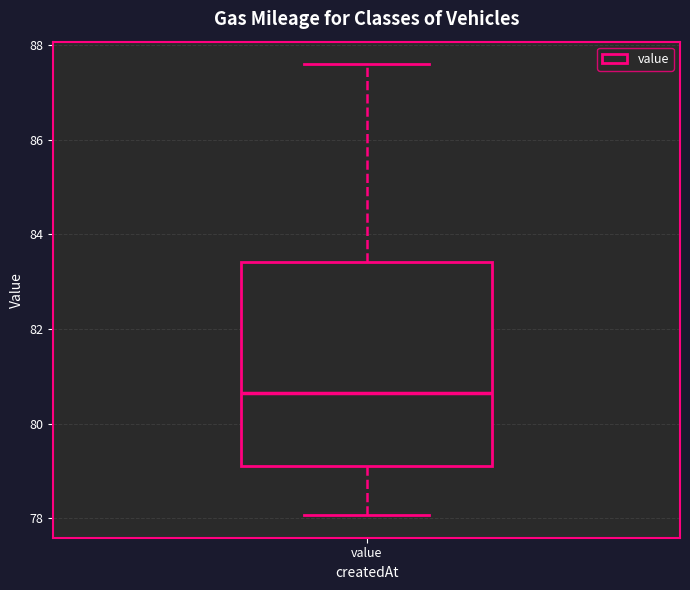

Transcribe this box plot: give where the median line is, the range the box spans, and where the two whiskers end, as read against the y-axis. The values are not printed on the chart, so give them approximately, as read against the axis.

median 80.6, box 79.2 to 83.4, whiskers 78.0 to 87.6